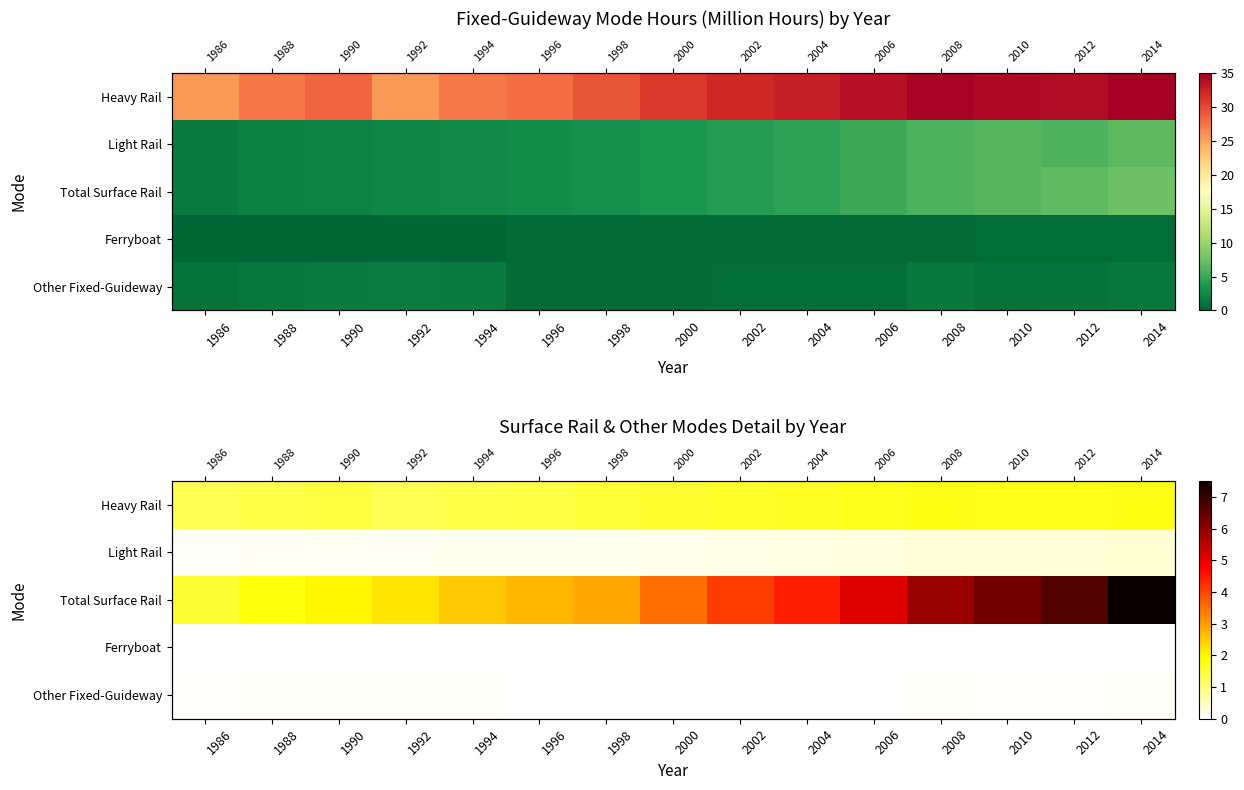

What is the sum of all Ferryboat values?

0.2